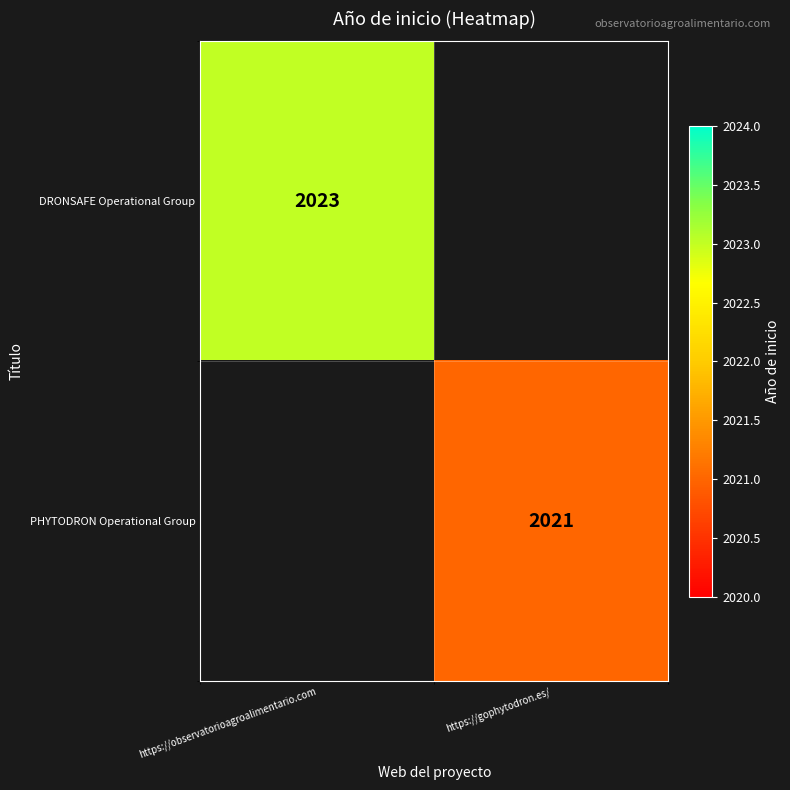

The value of PHYTODRON Operational Group at https://gophytodron.es/ is 2021. True or false?

True